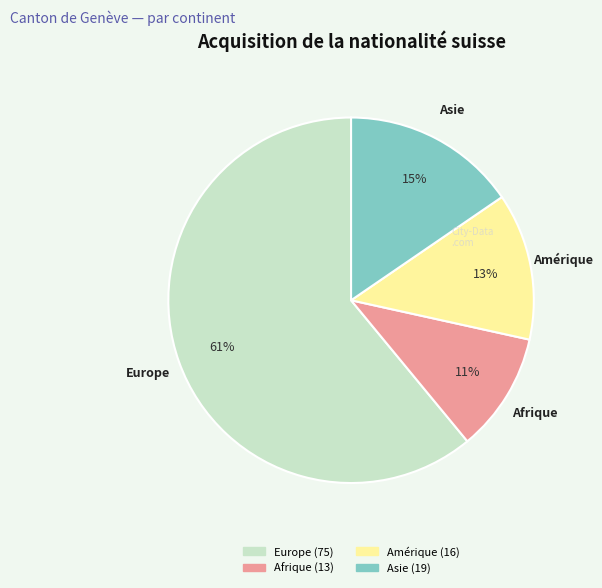

To the nearest percent, what is the difference between the largest and smallest slice percentages?

50%